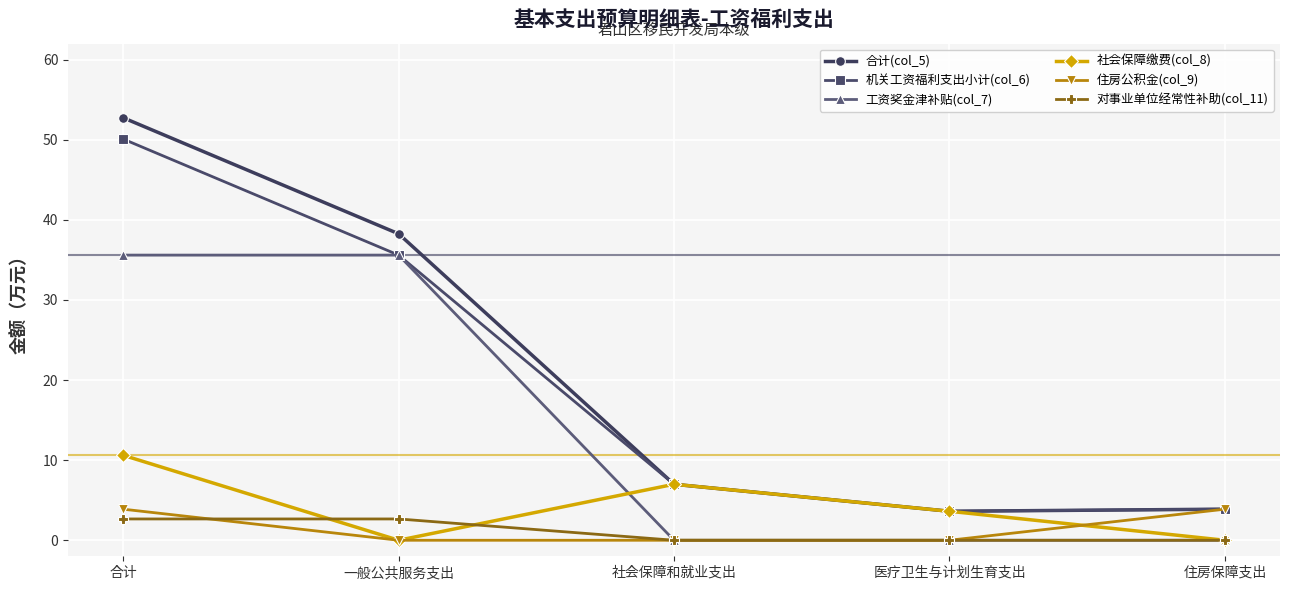

The value of 社会保障缴费(col_8) at 社会保障和就业支出 is 12.0. True or false?

False